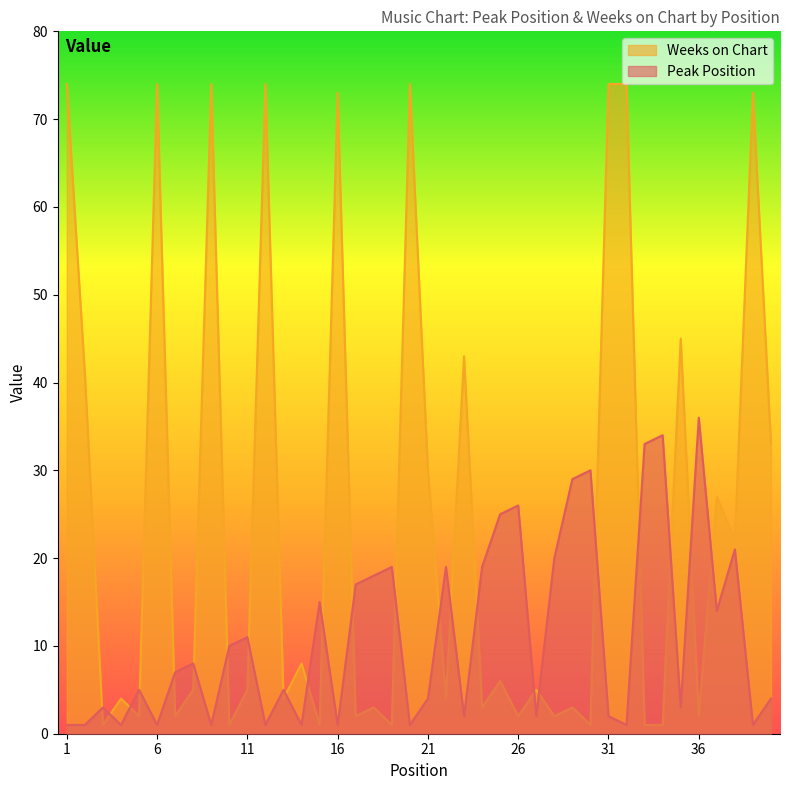

How many data points in Peak Position are less than 7?

20